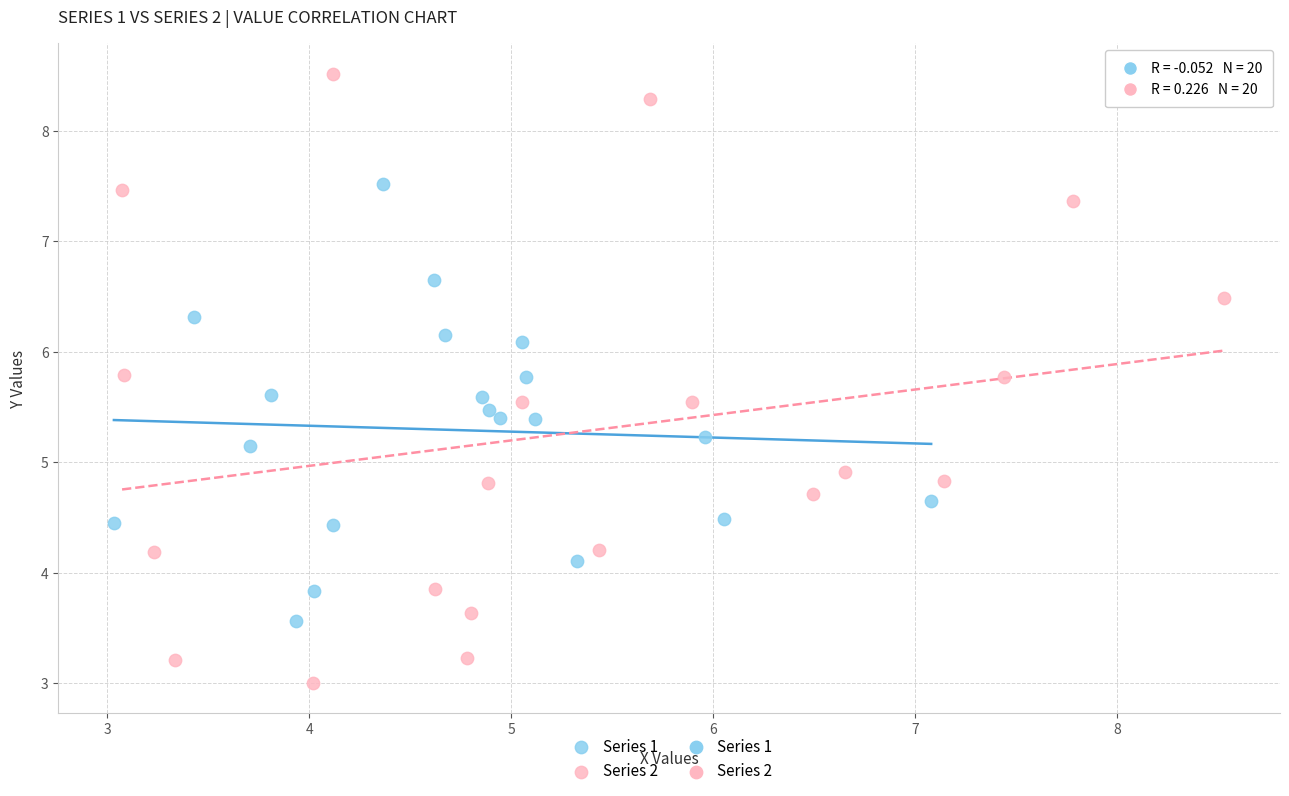

Which series contains the highest Y value?

Series 2